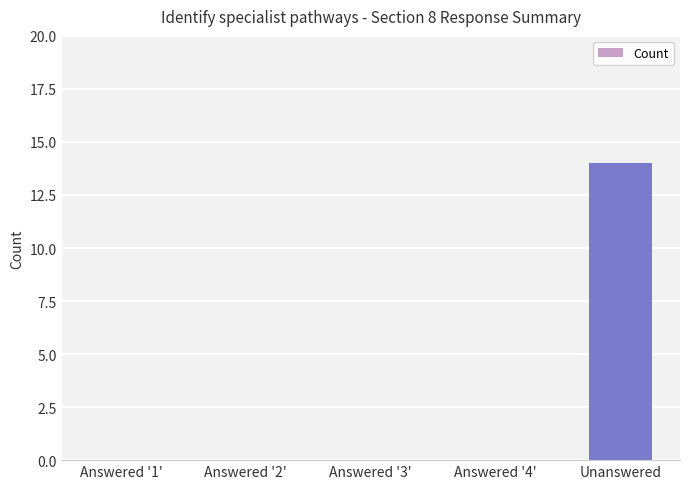

What is the sum of all values?

14